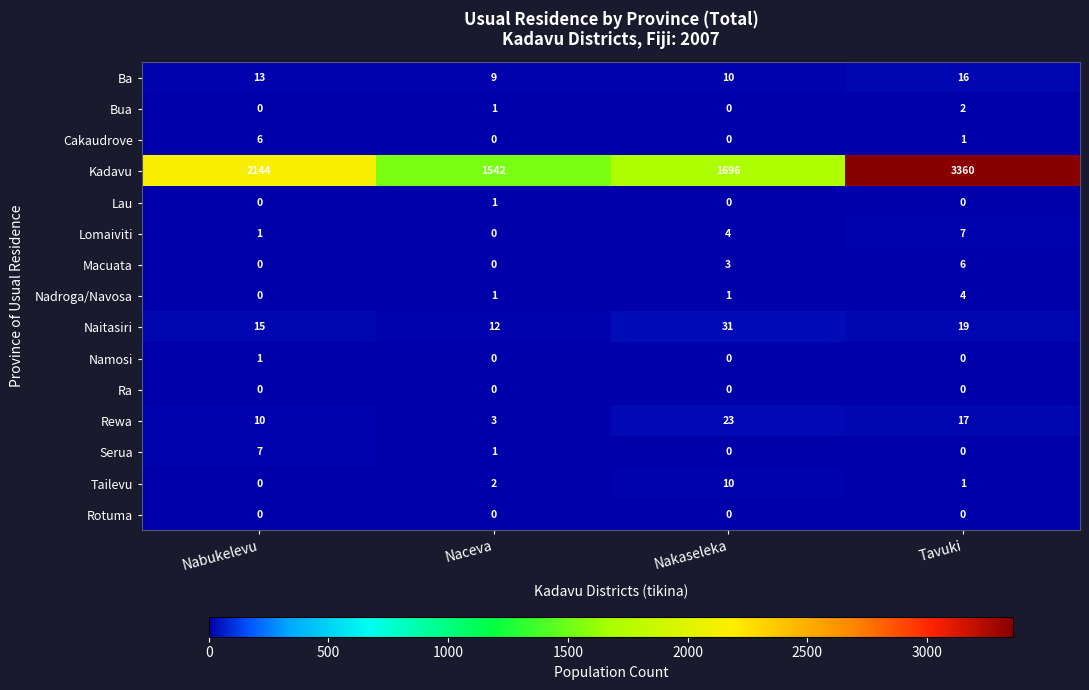

Which series has the largest total across all categories?

Kadavu